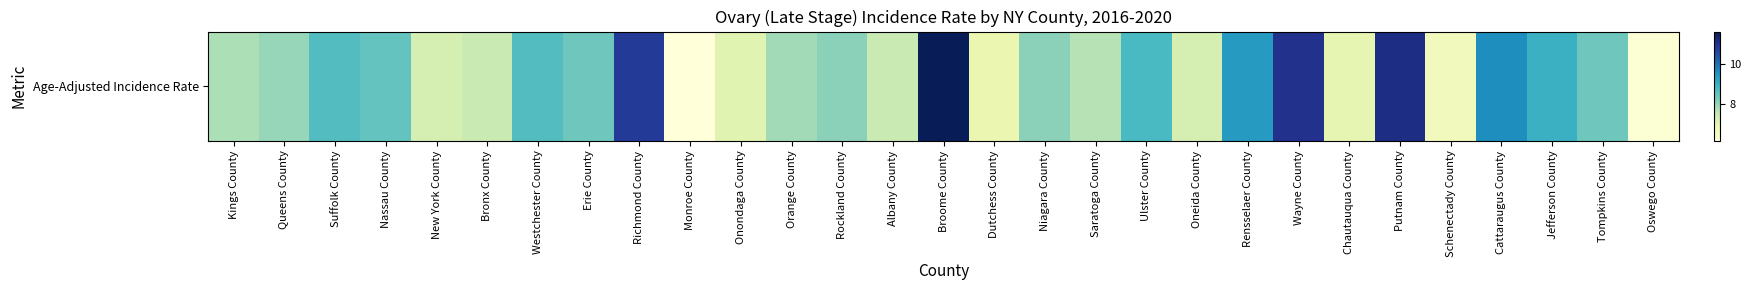

What is the sum of the values at Wayne County and Schenectady County?

17.7